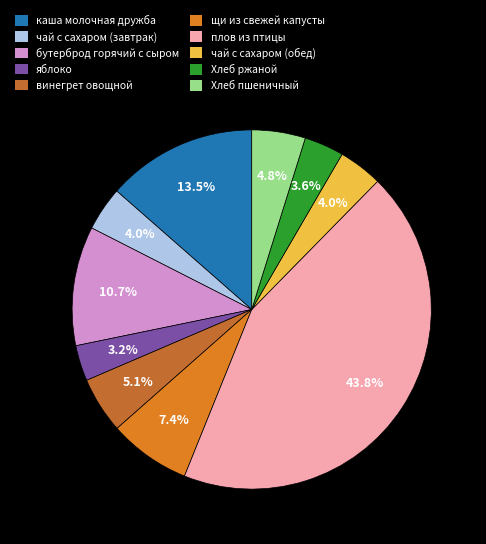

The чай с сахаром (обед) slice represents 15% of the pie. True or false?

False